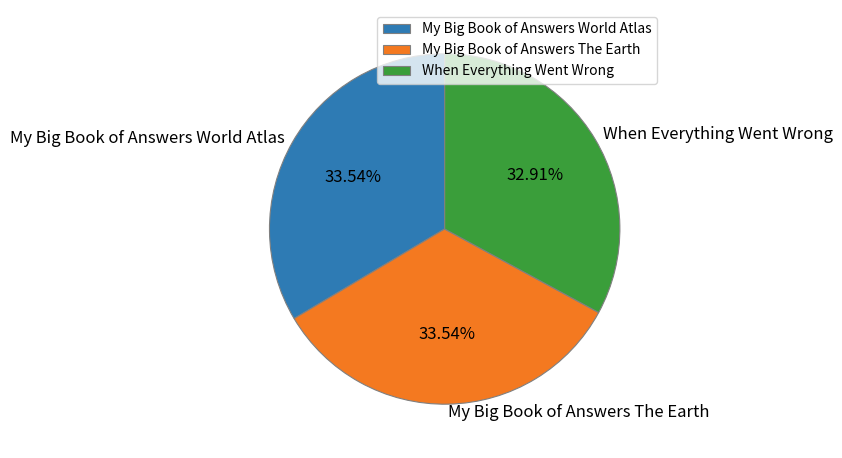

Is it true that My Big Book of Answers The Earth is 34% of the pie?

True